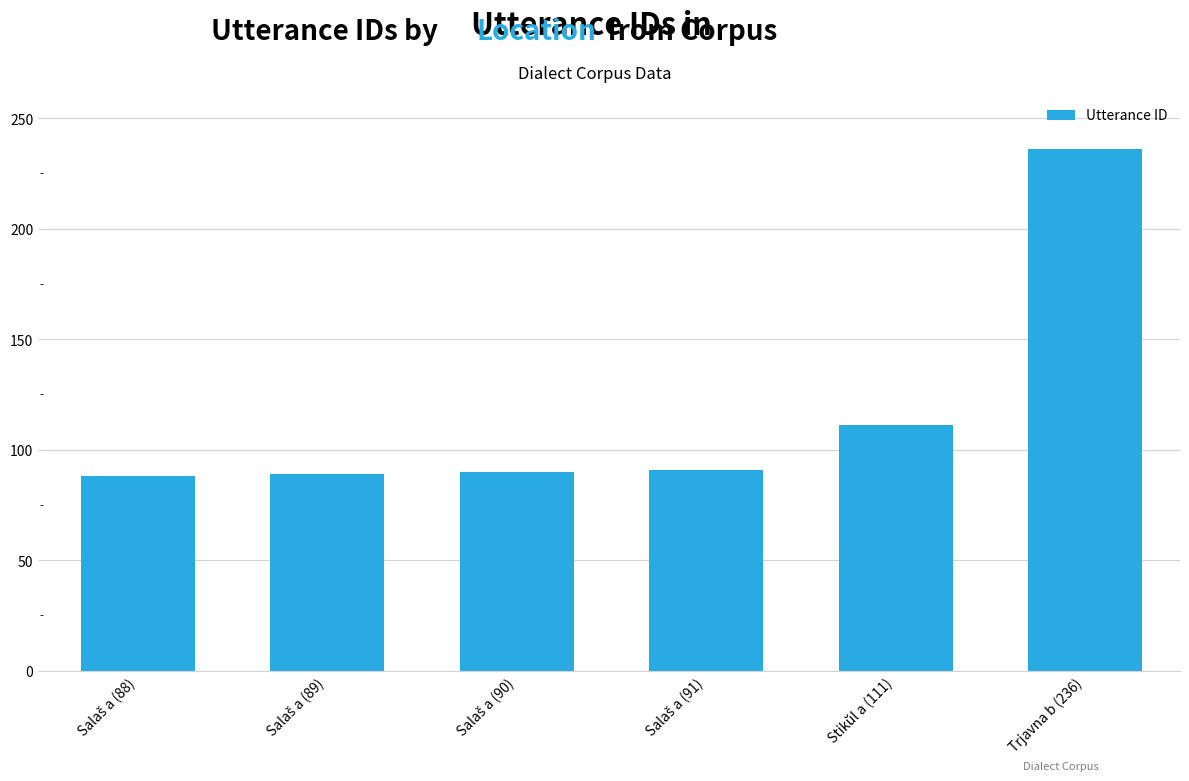

Where is the data nearest to the value 162?

Stikŭl a (111)